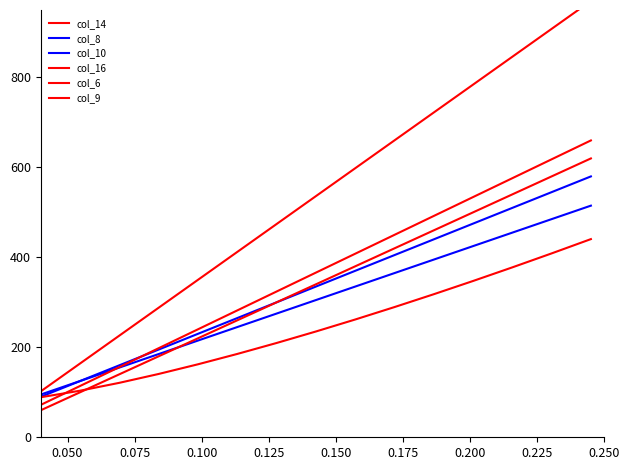

At how many categories does at least one series exceed 959?

1